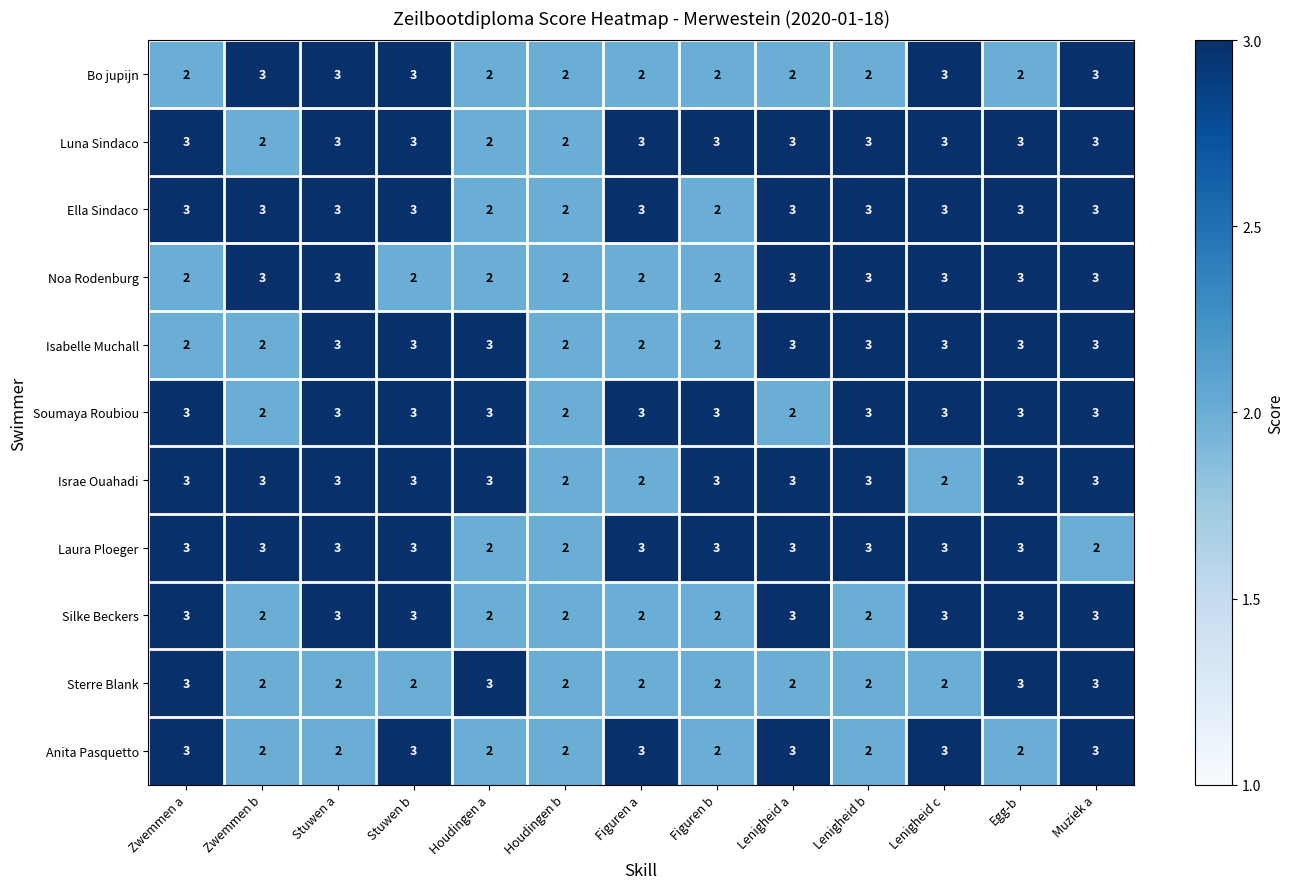

What is the average value of the Laura Ploeger series?

3